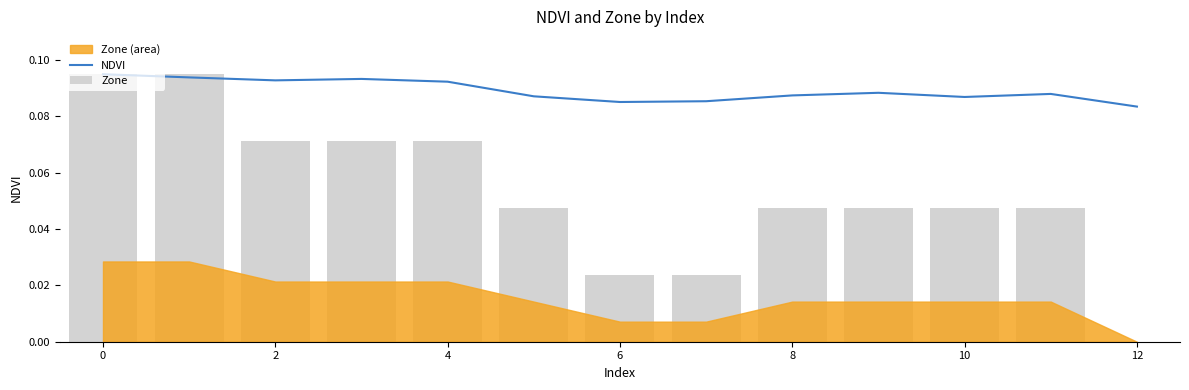

Which series has the largest range (max minus min)?

Zone